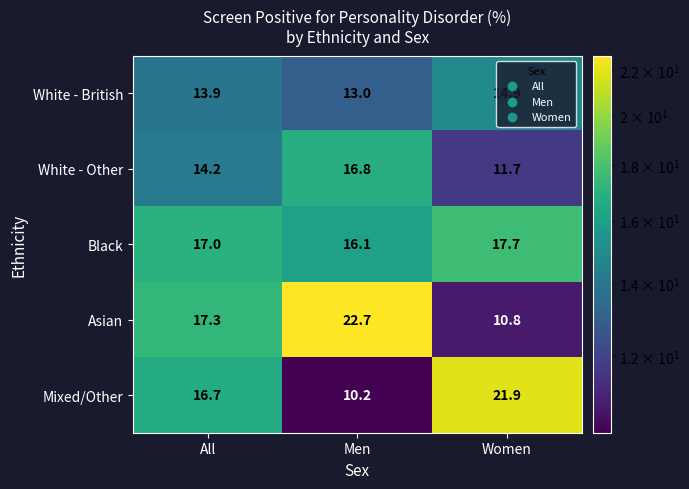

Is it true that White - Other equals 3.4 at Women?

False